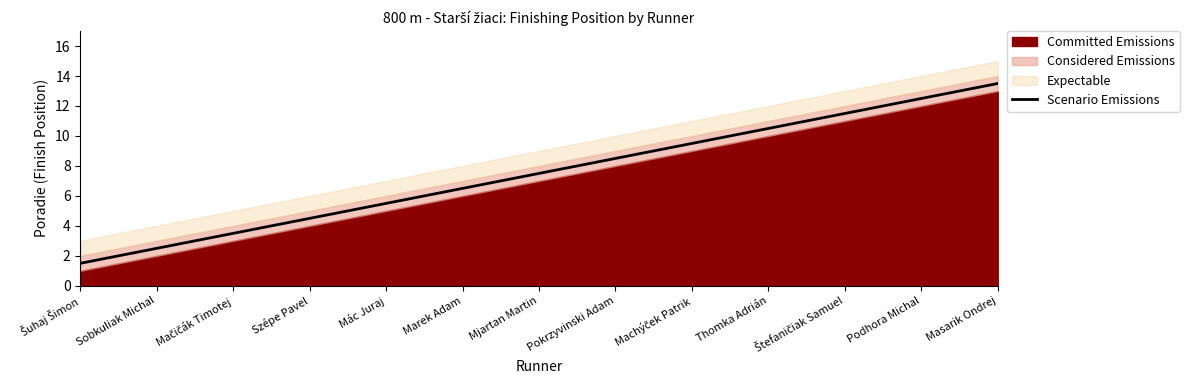

What is the label of the 3rd point from the left?

Mačičák Timotej